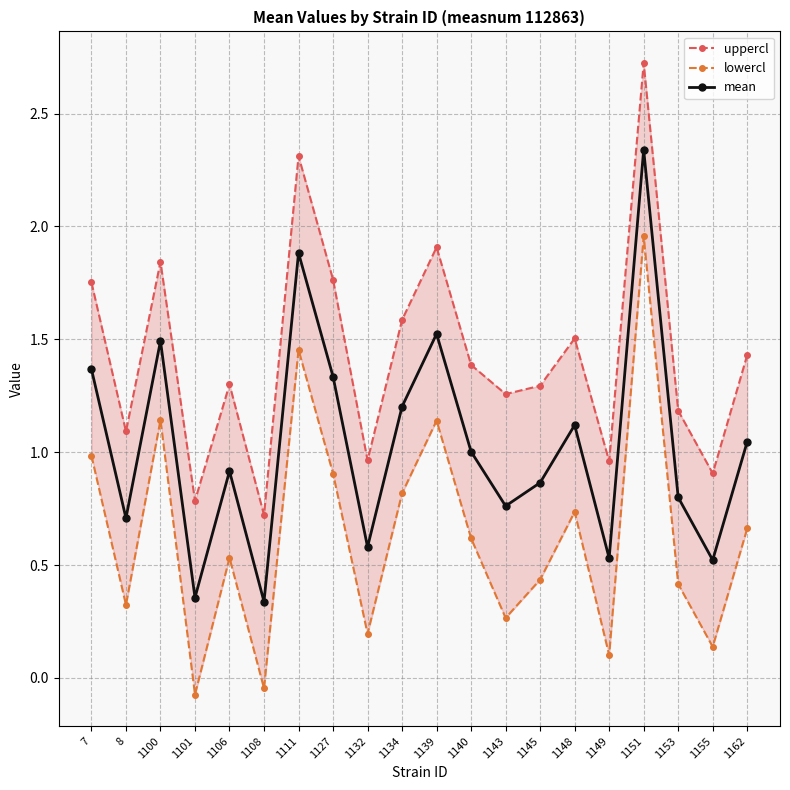

How many values in the mean series exceed 1?

10